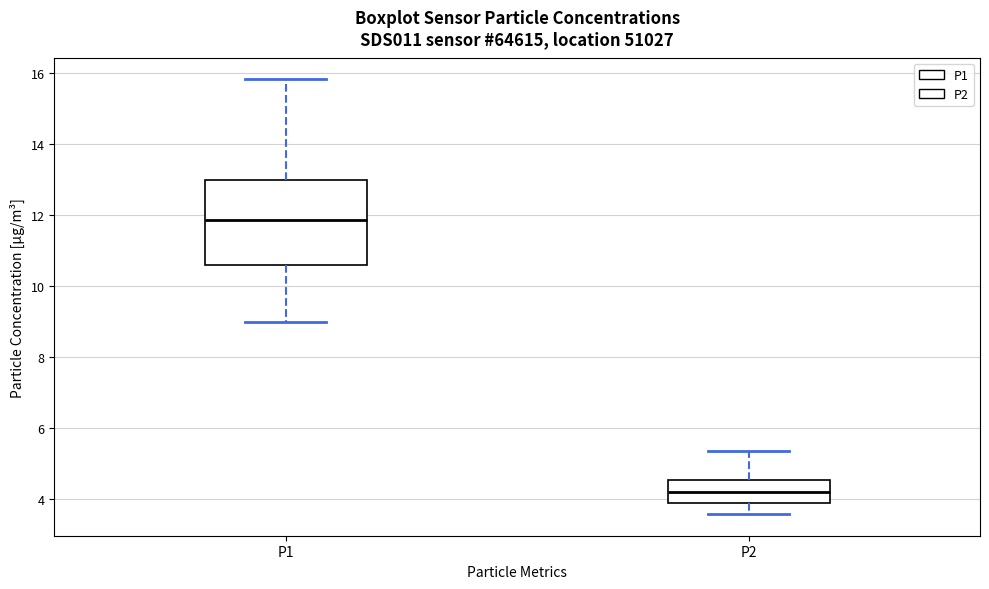

Reading left to right, read every box against the y-axis: the position of its median line, the range the box covers, and the ends of its whiskers. The values are not printed on the chart, so give them approximately, as read against the axis.

P1: median 11.8, box 10.6 to 13.0, whiskers 9.0 to 15.8
P2: median 4.2, box 4.0 to 4.6, whiskers 3.6 to 5.4